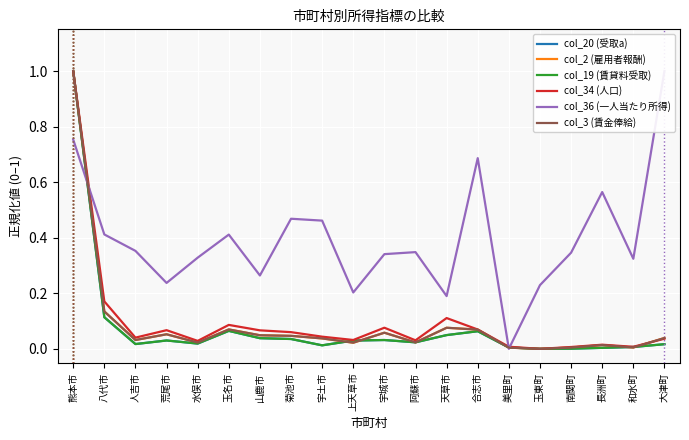

How many lines are shown in the chart?

6